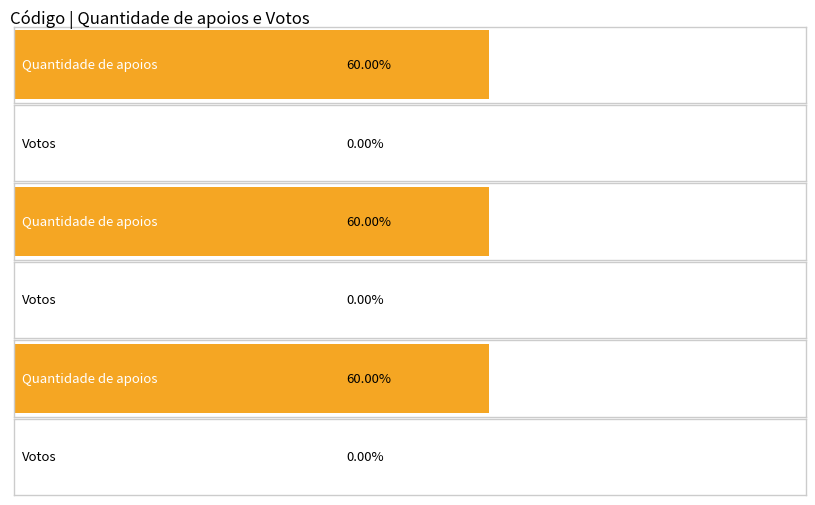

Is it true that Votos equals 0 at 1283?

True